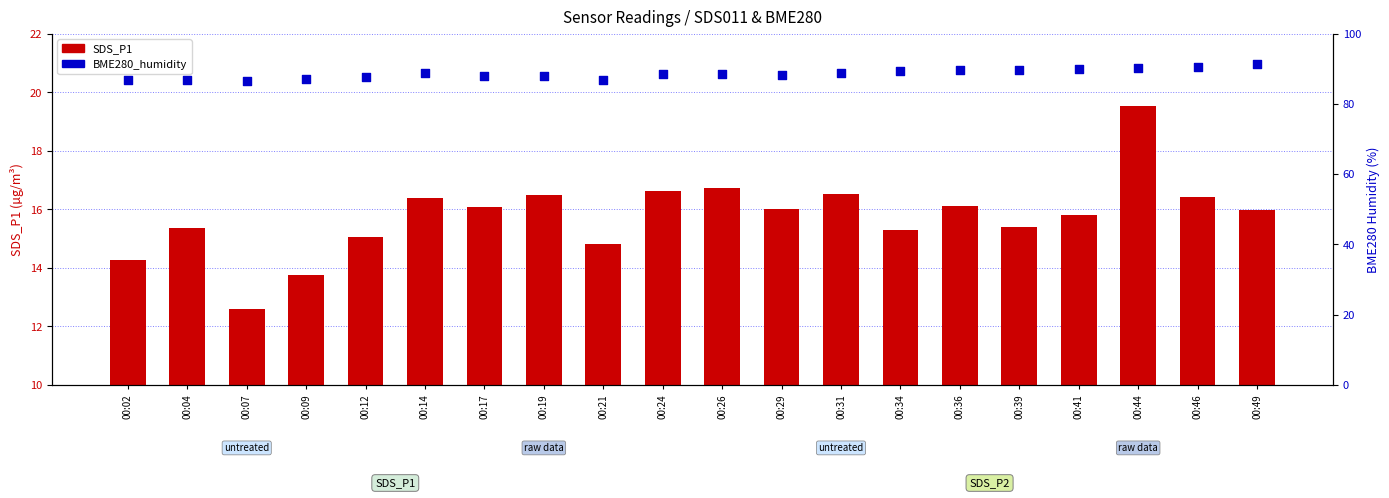

What are all the series names shown in the legend?

SDS_P1, BME280_humidity